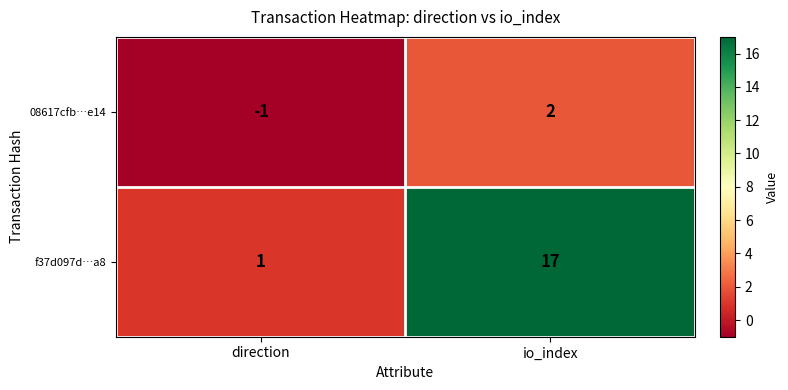

How many values in 08617cfb…e14 are below zero?

1